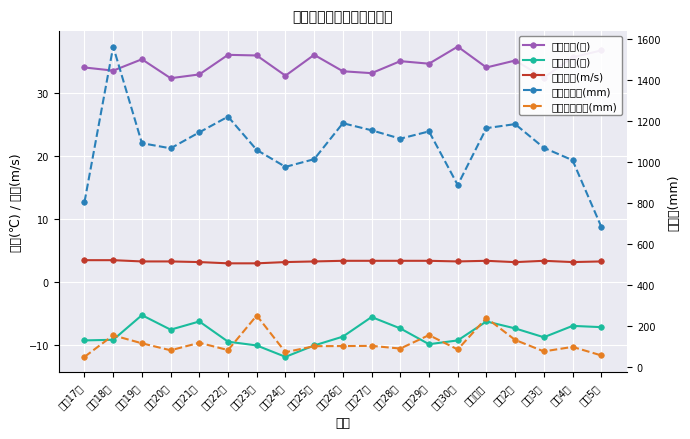

What is the highest value of the 最大日降水量(mm) series?

251.5